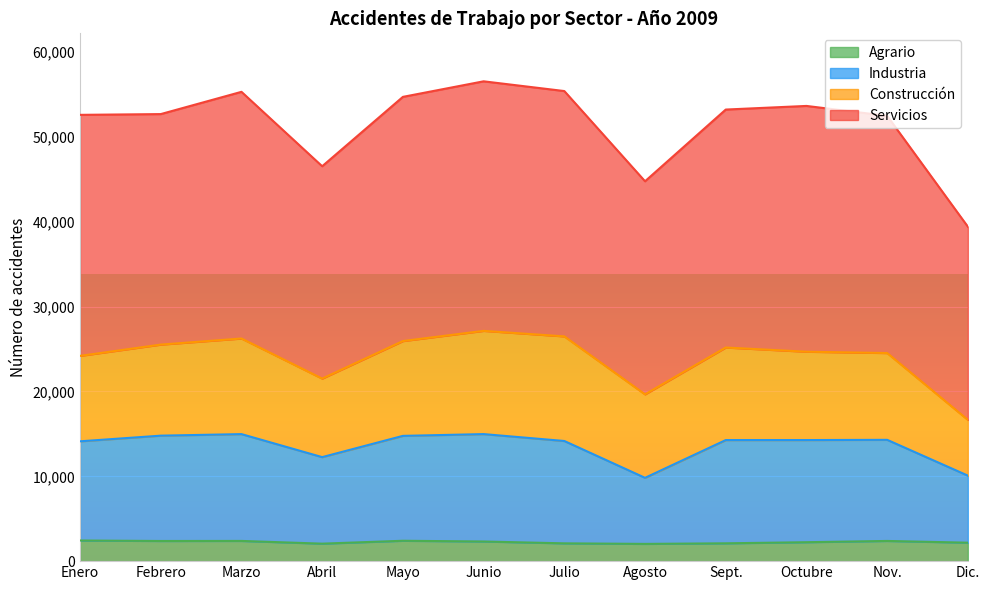

The value of Industria at Enero is 9326. True or false?

False